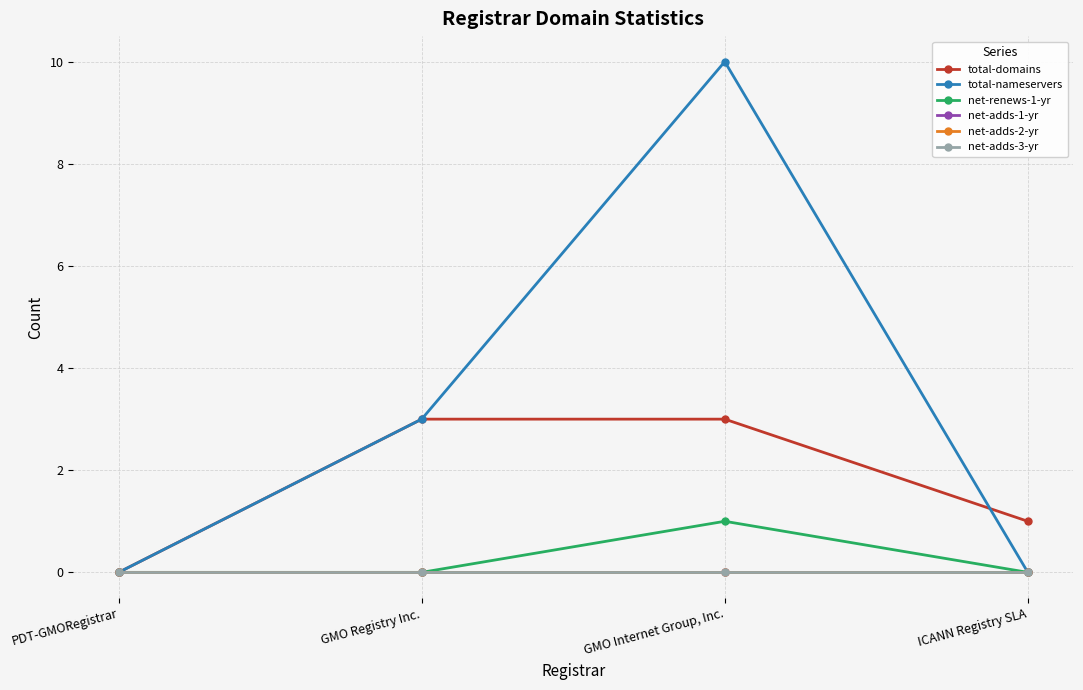

How many interior local peaks does the net-renews-1-yr series have?

1